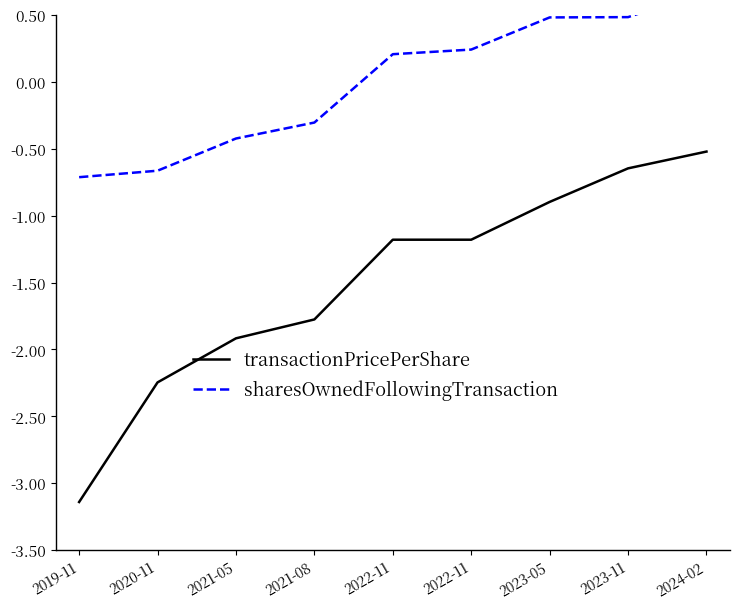

Does the chart have visible grid lines?

No